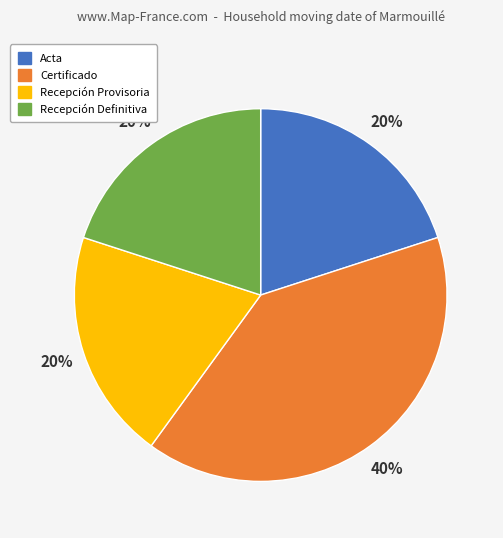

True or false: Acta accounts for 20% of the total.

True